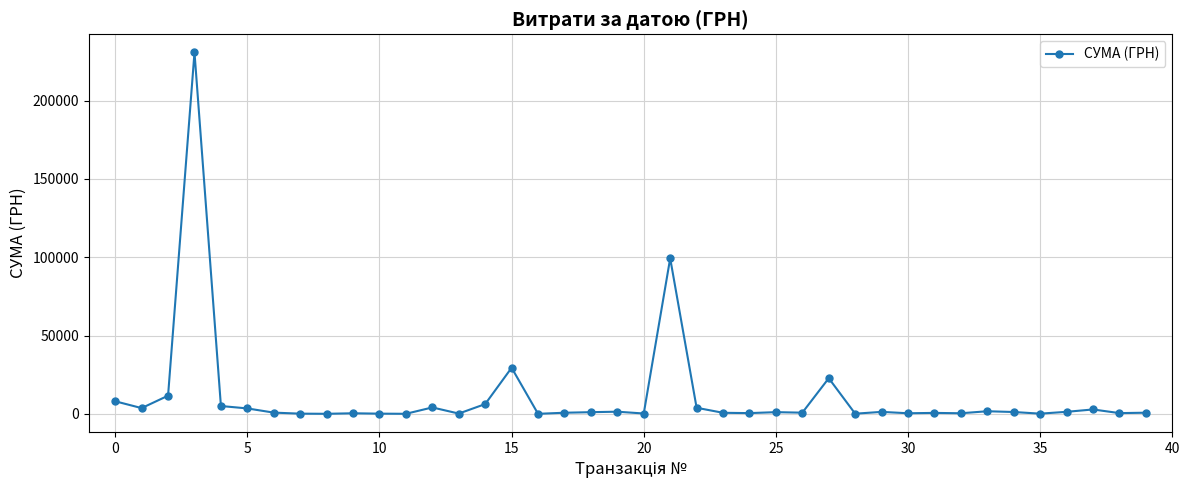

What is the greatest value displayed?

230842.2